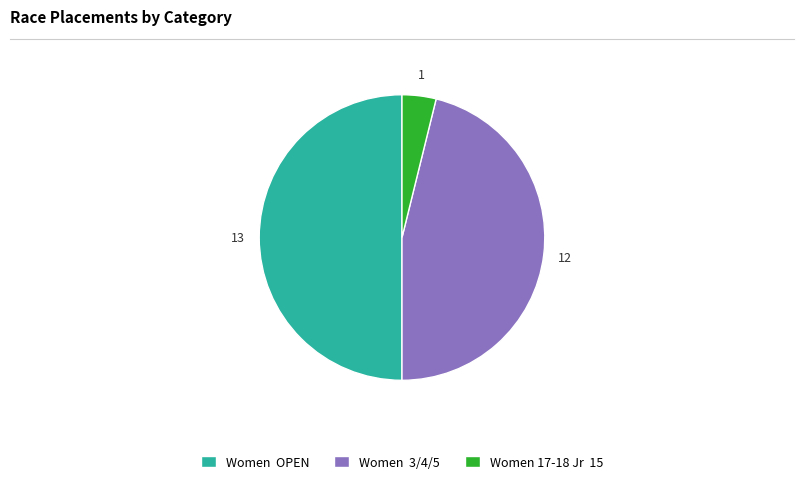

True or false: Women 3/4/5 accounts for 46% of the total.

True